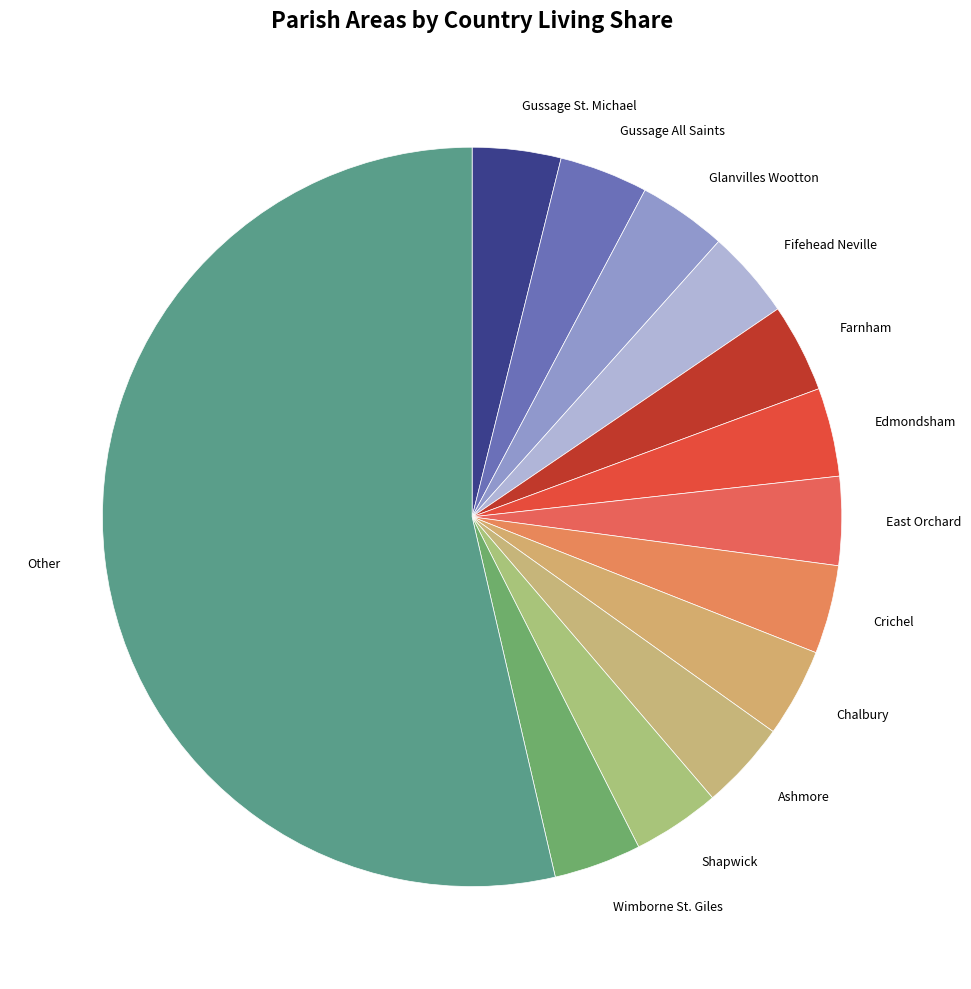

True or false: Other accounts for 54% of the total.

True